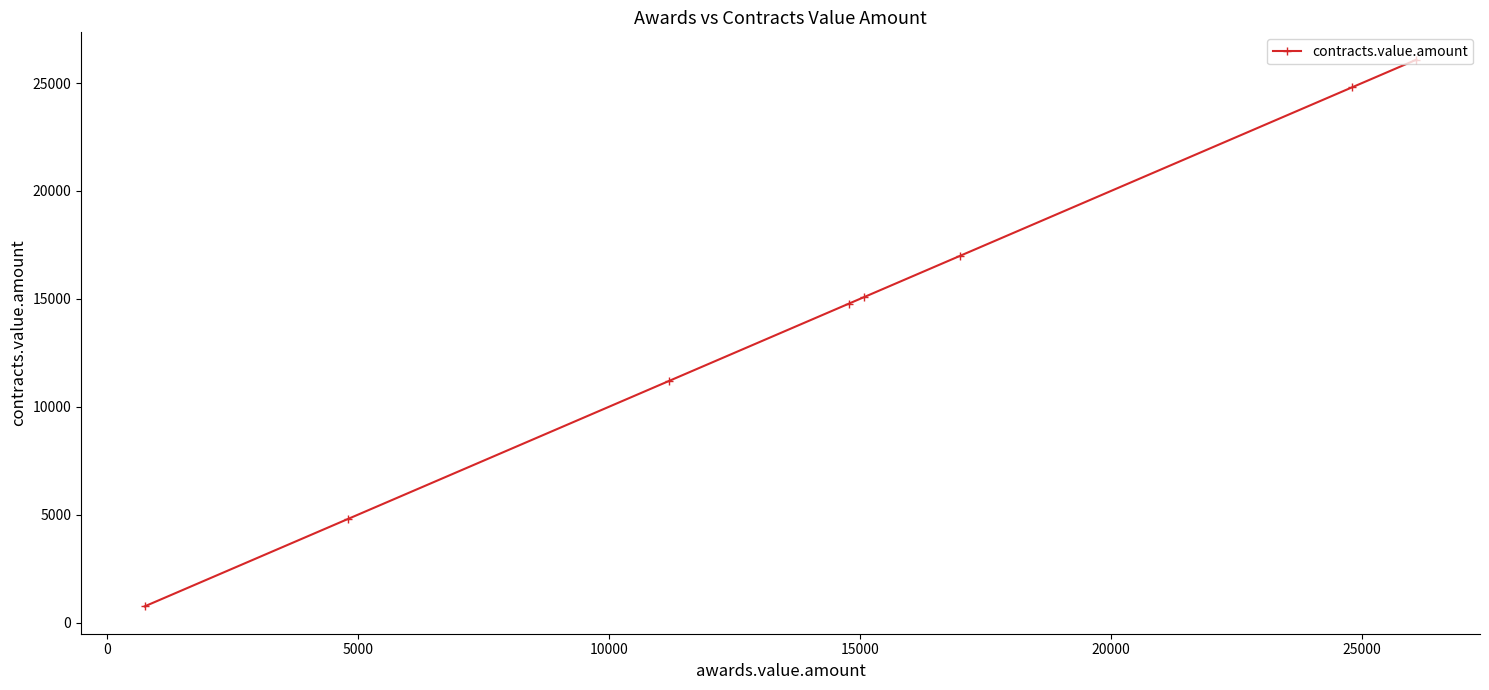

Reading left to right, extract all data points from this chart.

747.0	4800.0	11200.0	14782.7	15080.0	17000.1	24800.0	26087.0